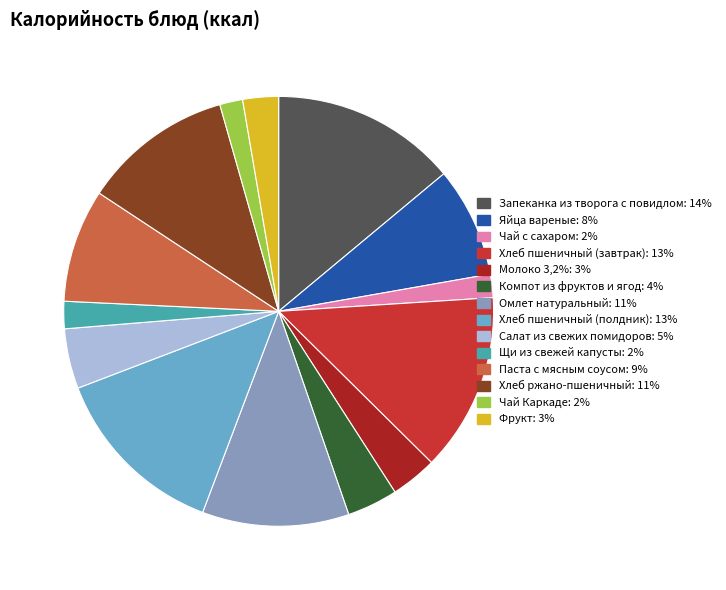

What is the ratio of the value at Хлеб пшеничный (полдник): 13% to the value at Чай Каркаде: 2%?

7.8